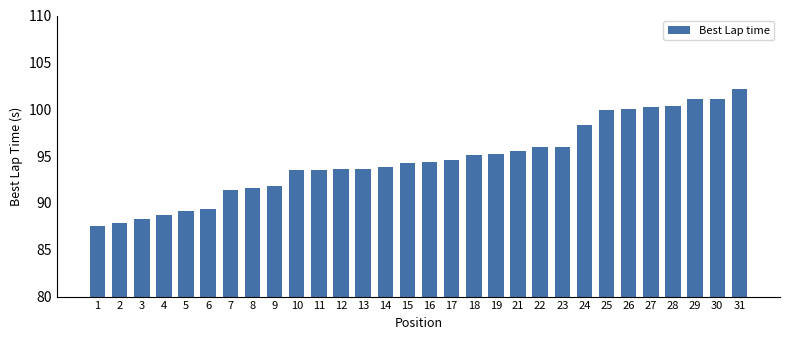

Approximately how many times larger is the value at 30 compared to 15?

1.1